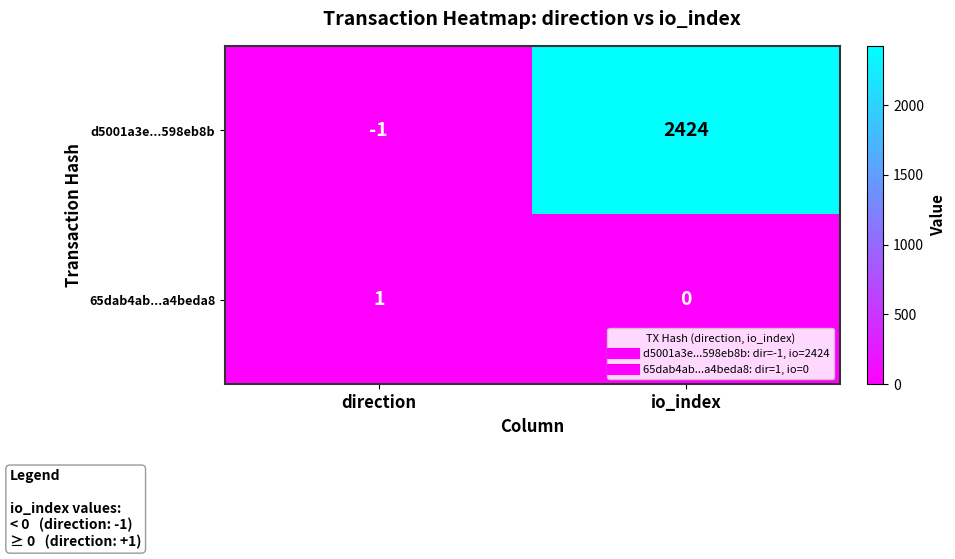

Which series changed the most between direction and io_index?

d5001a3e...598eb8b